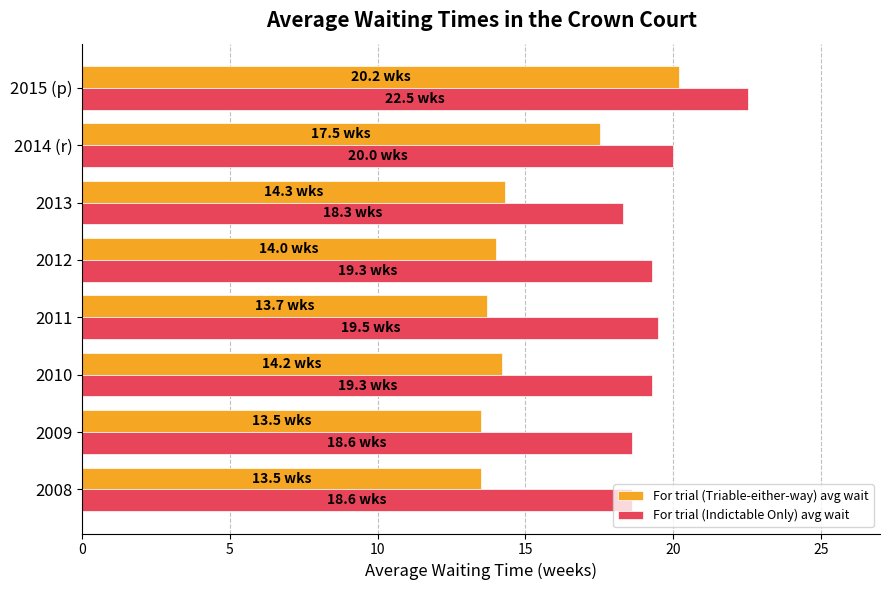

Which series has the widest spread of values?

For trial (Triable-either-way) avg wait